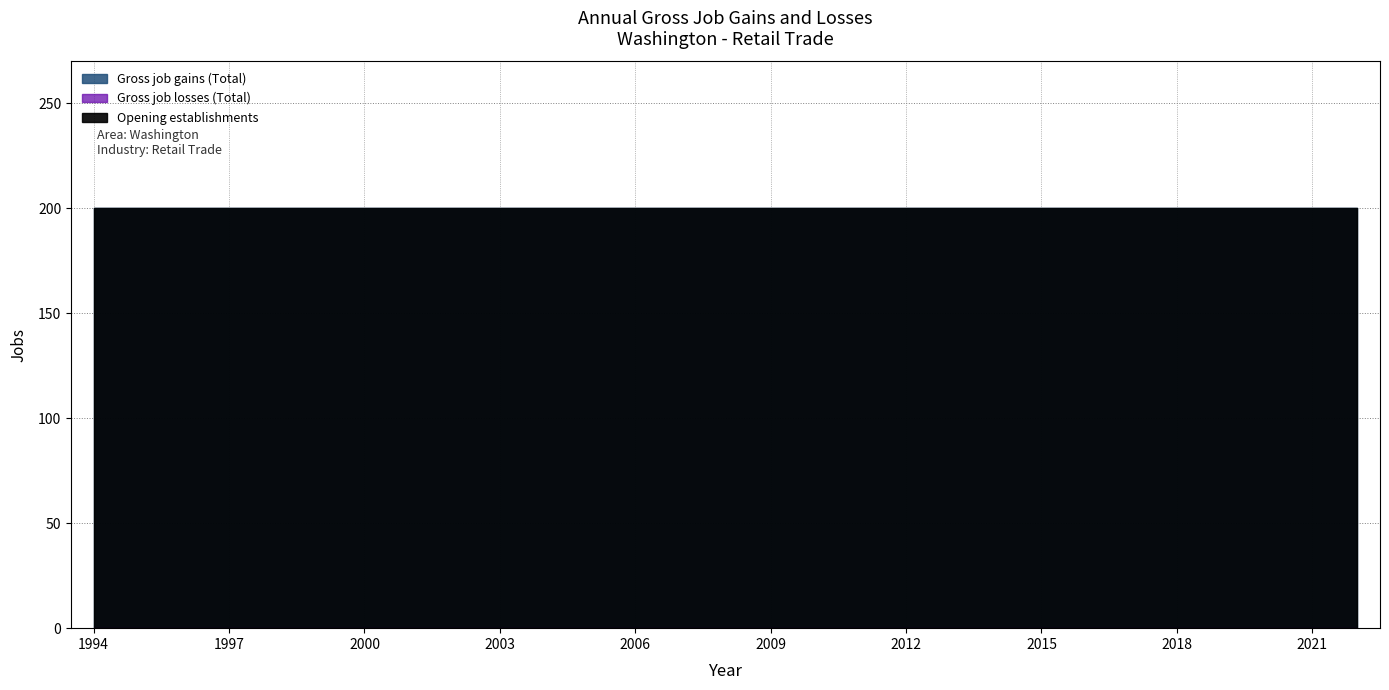

Reading left to right, transcribe all the data shown in this chart.

Gross job gains (Total): 200	200	200	200	200	200	200	200	200	200	200	200	200	200	200	200	200	200	200	200	200	200	200	200	200	200	200	200	200
Gross job losses (Total): 0	0	0	0	0	0	0	0	0	0	0	0	0	0	0	0	0	0	0	0	0	0	0	0	0	0	0	0	0
Opening establishments: 200	200	200	200	200	200	200	200	200	200	200	200	200	200	200	200	200	200	200	200	200	200	200	200	200	200	200	200	200